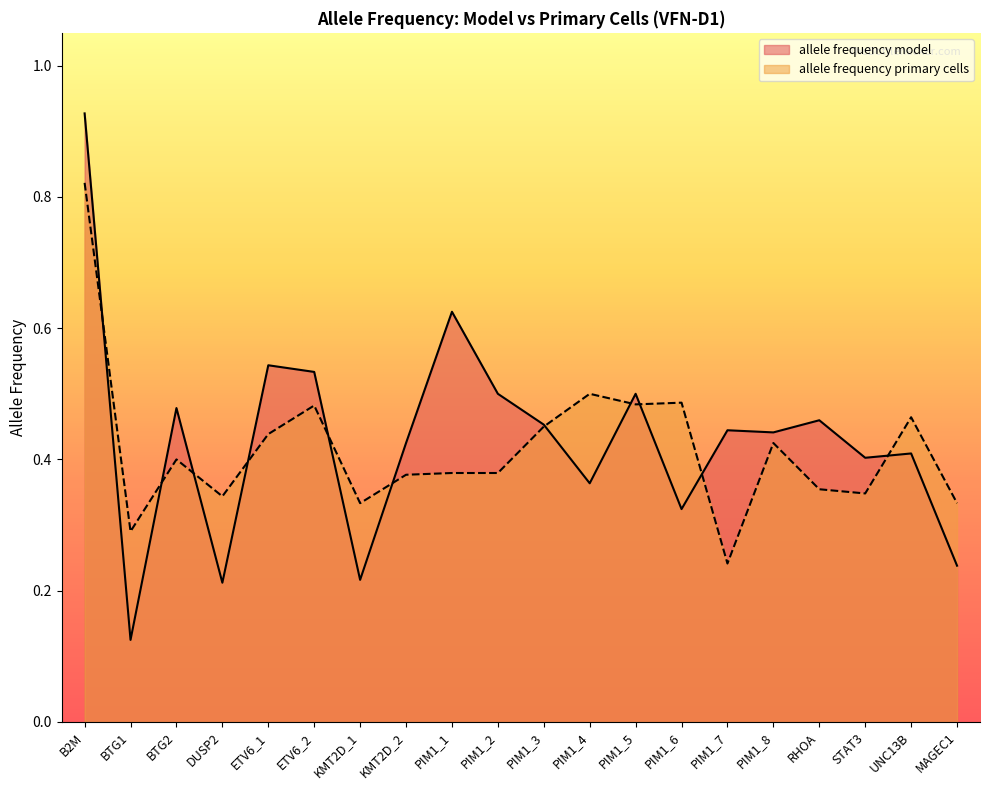

At BTG2, list the series in order from smallest to largest.

allele frequency primary cells, allele frequency model